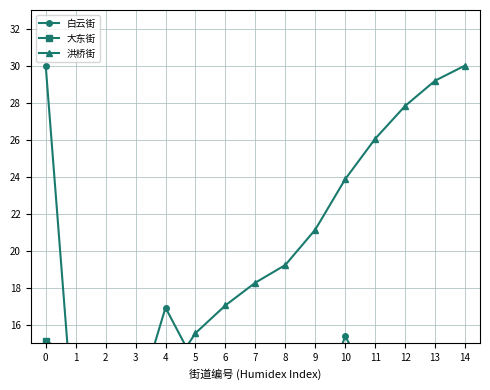

What is the average value of the 洪桥街 series?

18.1